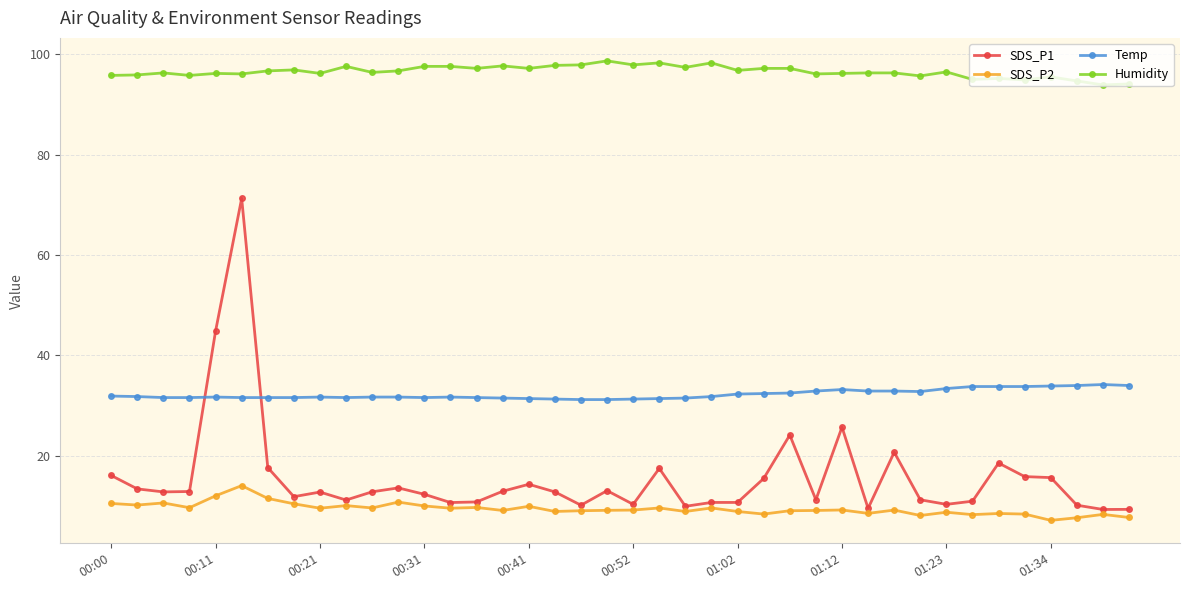

Which series has the largest range (max minus min)?

SDS_P1